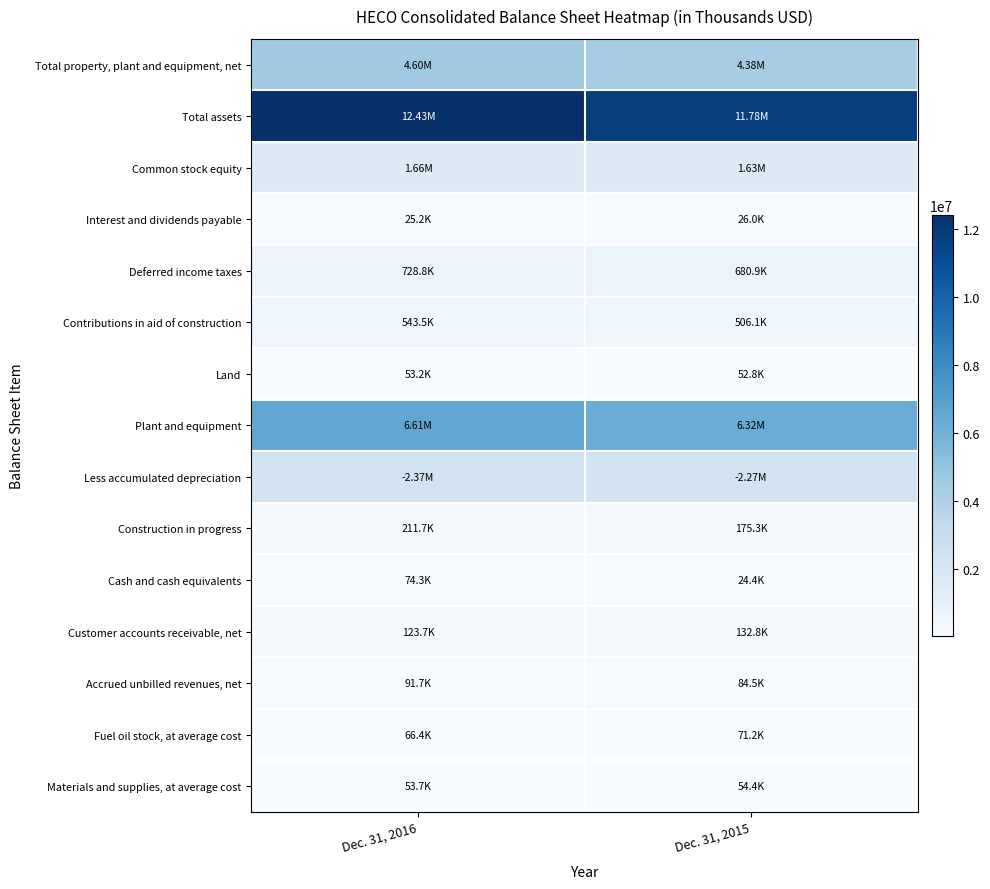

Reading right to left, transcribe all the data shown in this chart.

Total property, plant and equipment, net: Dec. 31, 2015=4377658	Dec. 31, 2016=4603465
Total assets: Dec. 31, 2015=11782018	Dec. 31, 2016=12425506
Common stock equity: Dec. 31, 2015=1629136	Dec. 31, 2016=1660910
Interest and dividends payable: Dec. 31, 2015=26042	Dec. 31, 2016=25225
Deferred income taxes: Dec. 31, 2015=680877	Dec. 31, 2016=728806
Contributions in aid of construction: Dec. 31, 2015=506087	Dec. 31, 2016=543525
Land: Dec. 31, 2015=52792	Dec. 31, 2016=53153
Plant and equipment: Dec. 31, 2015=6315698	Dec. 31, 2016=6605732
Less accumulated depreciation: Dec. 31, 2015=2266004	Dec. 31, 2016=2369282
Construction in progress: Dec. 31, 2015=175309	Dec. 31, 2016=211742
Cash and cash equivalents: Dec. 31, 2015=24449	Dec. 31, 2016=74286
Customer accounts receivable, net: Dec. 31, 2015=132778	Dec. 31, 2016=123688
Accrued unbilled revenues, net: Dec. 31, 2015=84509	Dec. 31, 2016=91693
Fuel oil stock, at average cost: Dec. 31, 2015=71216	Dec. 31, 2016=66430
Materials and supplies, at average cost: Dec. 31, 2015=54429	Dec. 31, 2016=53679